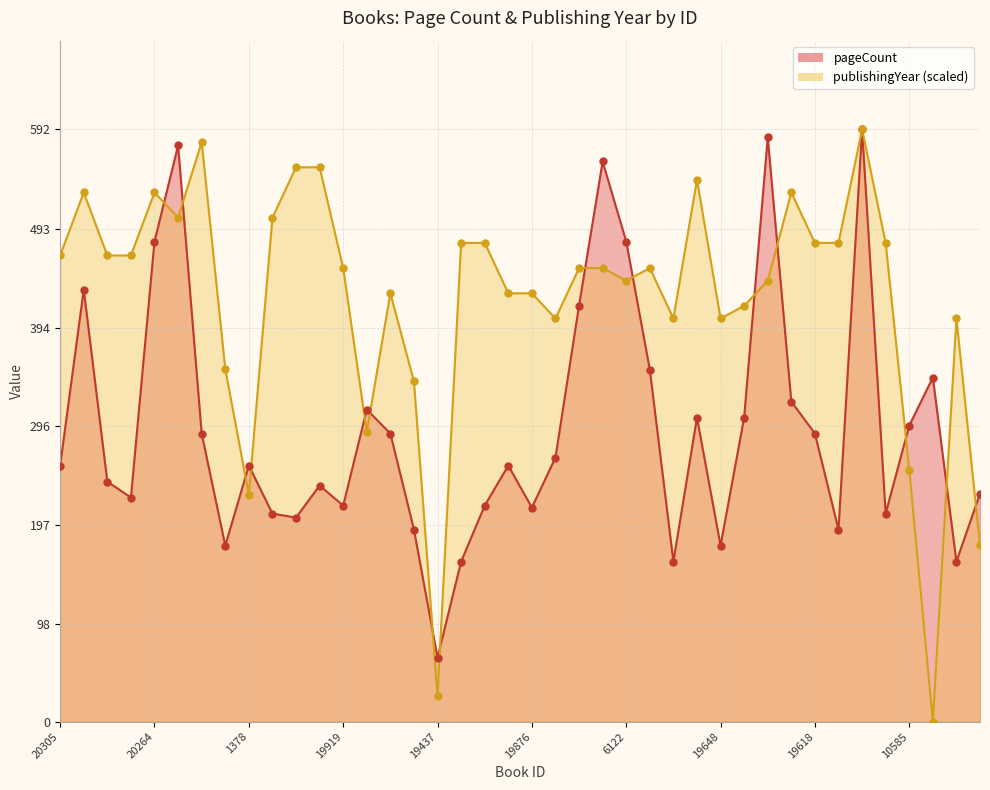

At how many categories does at least one series exceed 383?

32